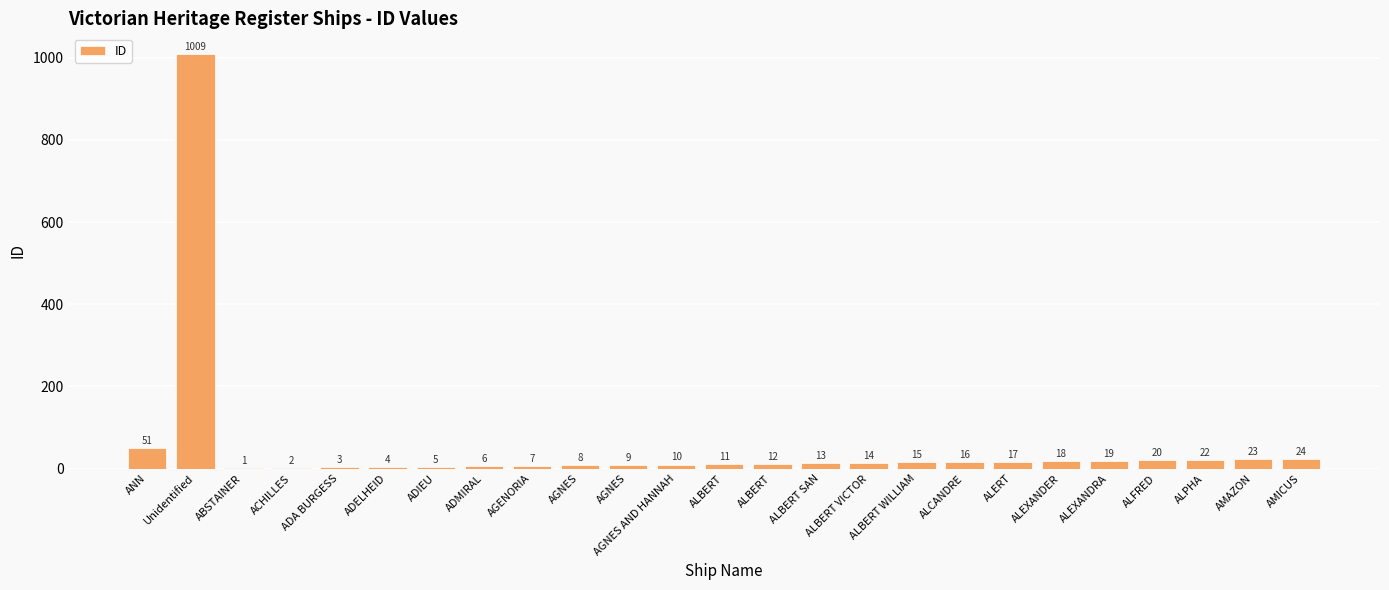

Are the bars grouped side by side (vs. stacked)?

No